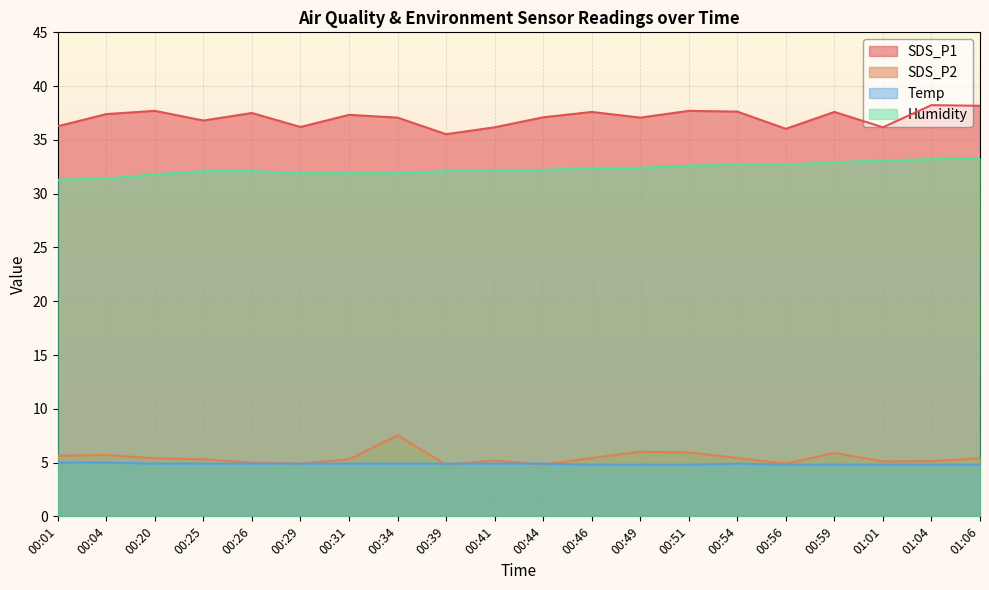

True or false: SDS_P1 and Temp intersect in this chart.

False